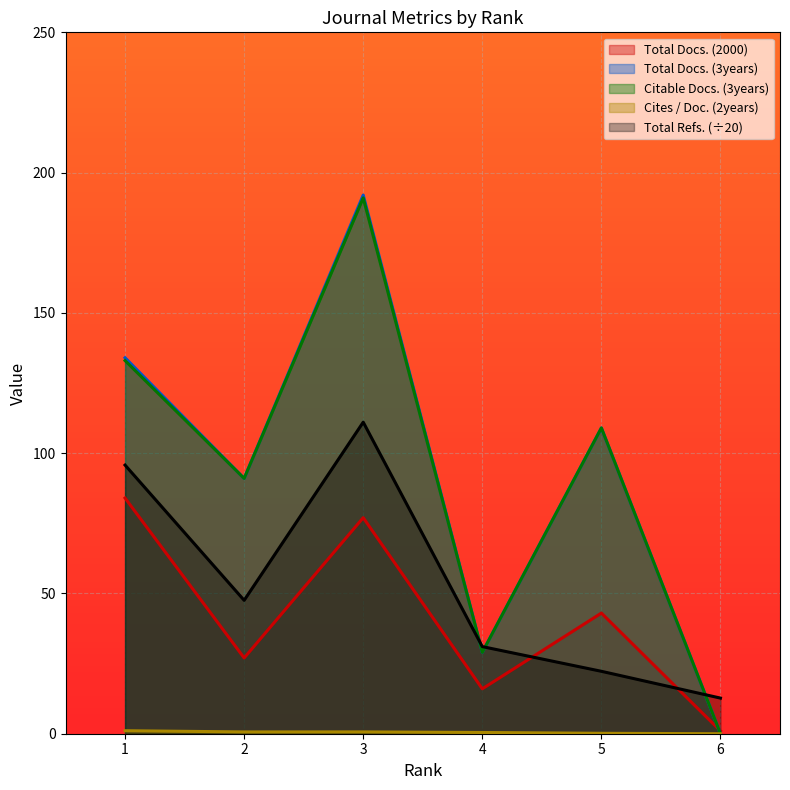

Does the chart display data point markers on the line(s)?

No